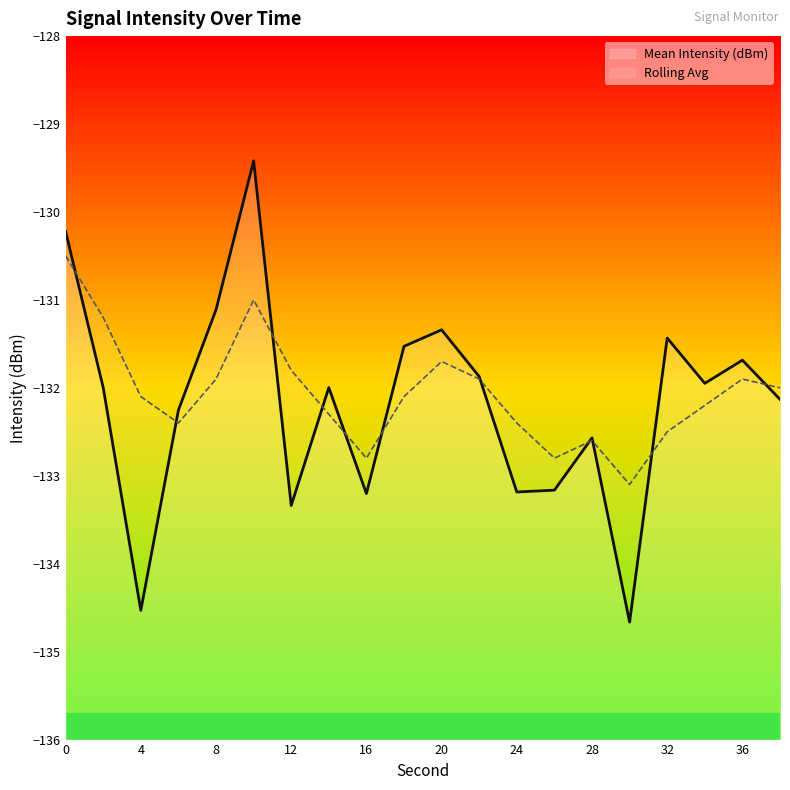

Is it true that Rolling Avg equals -132.1 at 4?

True